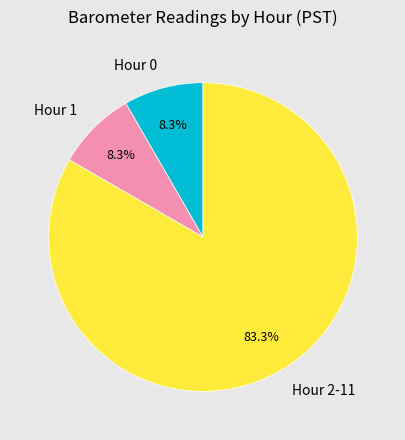

Approximately how many times larger is the value at Hour 2-11 compared to Hour 0?

10.0